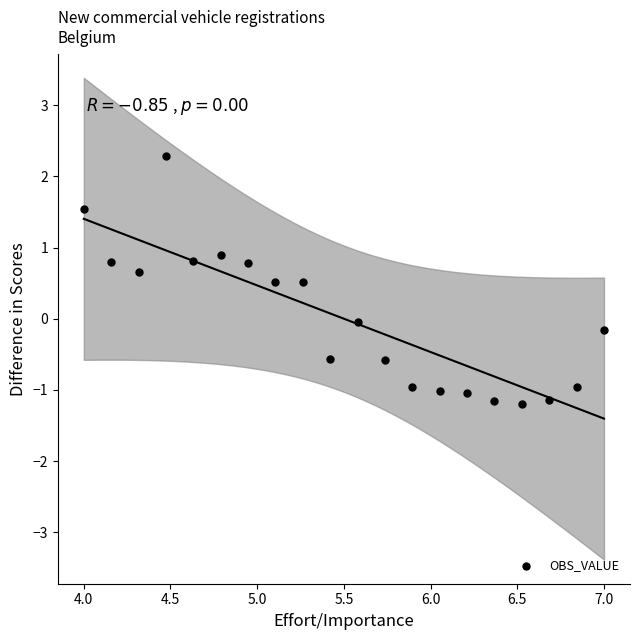

What is the range of X values (max minus min)?

3.0